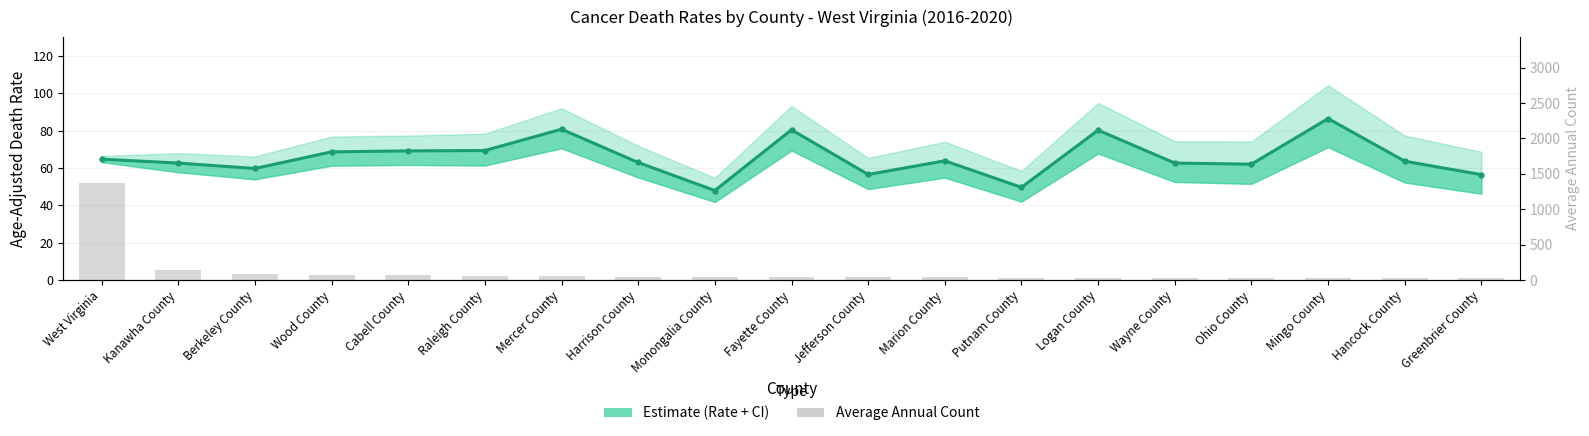

At how many categories does at least one series exceed 817?

1